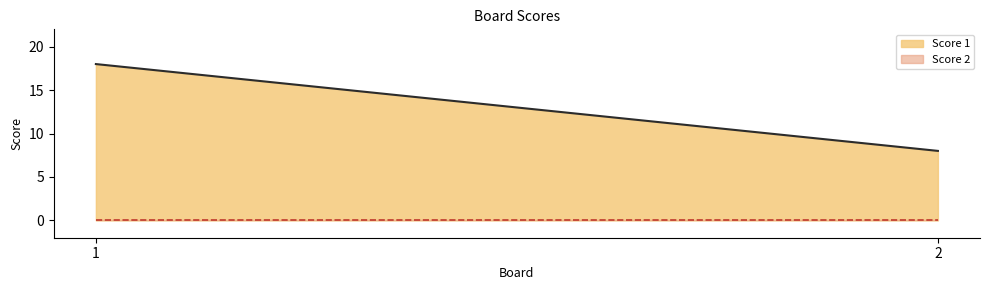

True or false: Score 2 has a value of 0 at 1.

True